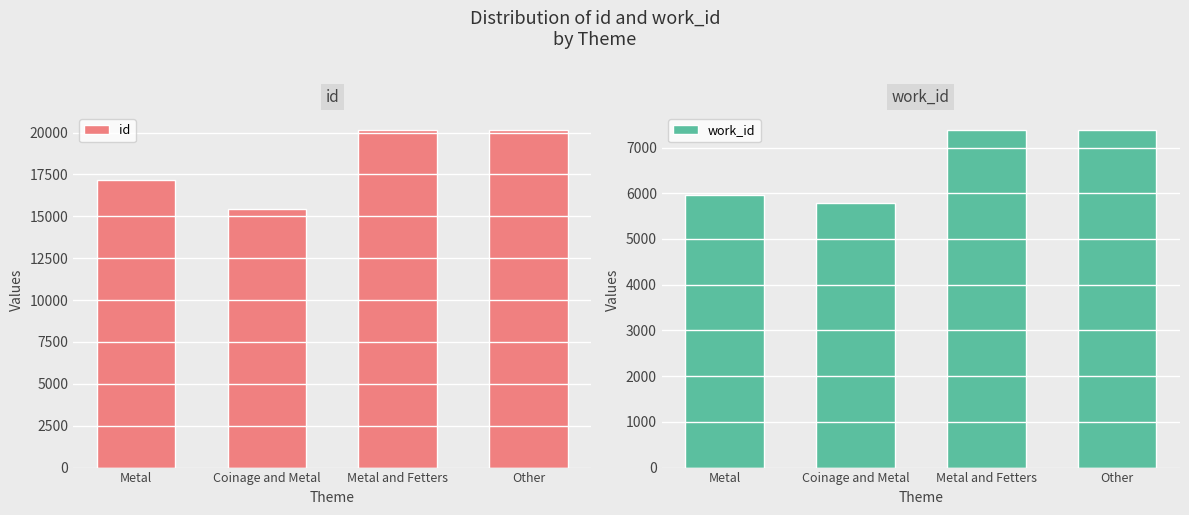

At which category is the sum across all series the highest?

Metal and Fetters